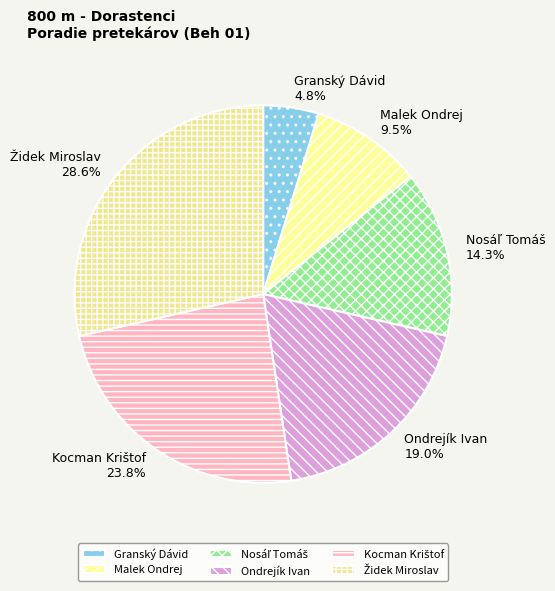

How much of the chart is everything except Granský Dávid?

95.2%